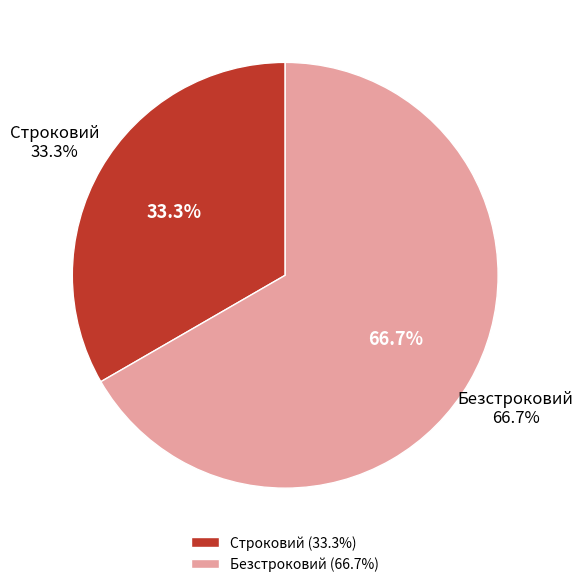

What percentage is the Безстроковий slice, to the nearest percent?

67%